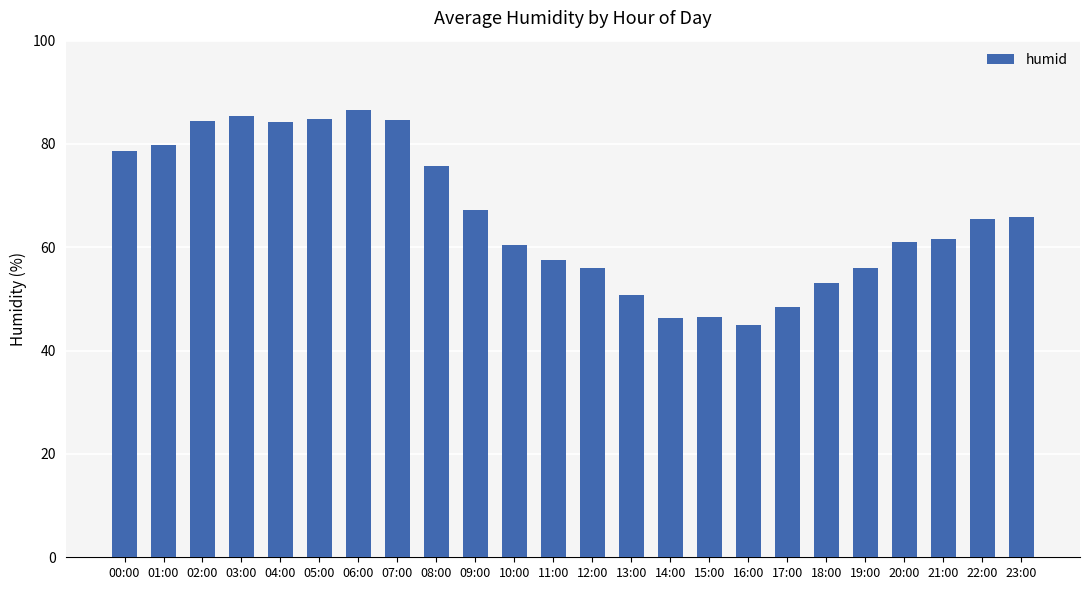

What is the difference between the maximum and minimum values?

41.7